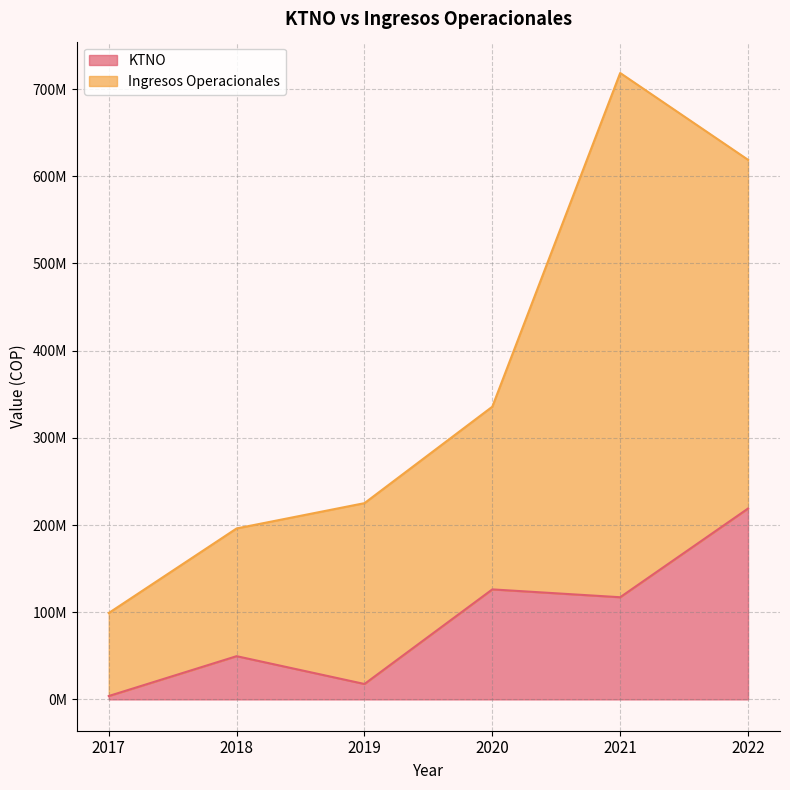

Is it true that the value at 2020 is 48107983?

False